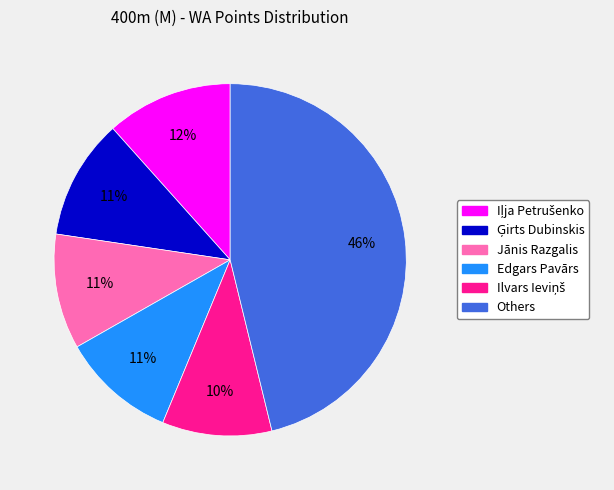

To the nearest percent, what is the difference between the largest and smallest slice percentages?

36%